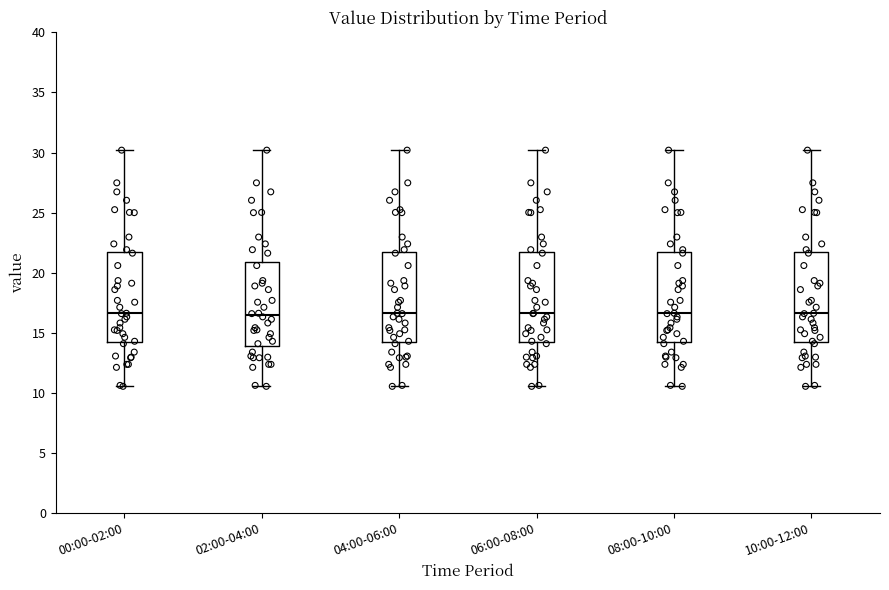

Reading left to right, transcribe this box plot: for each box, give where its median line is, the range the box spans, and where its two whiskers end, as read against the y-axis. The values are not printed on the chart, so give them approximately, as read against the axis.

00:00-02:00: median 16.5, box 14.5 to 21.5, whiskers 10.5 to 30.0
02:00-04:00: median 16.5, box 14.0 to 21.0, whiskers 10.5 to 30.0
04:00-06:00: median 16.5, box 14.5 to 21.5, whiskers 10.5 to 30.0
06:00-08:00: median 16.5, box 14.5 to 21.5, whiskers 10.5 to 30.0
08:00-10:00: median 16.5, box 14.5 to 21.5, whiskers 10.5 to 30.0
10:00-12:00: median 16.5, box 14.5 to 21.5, whiskers 10.5 to 30.0